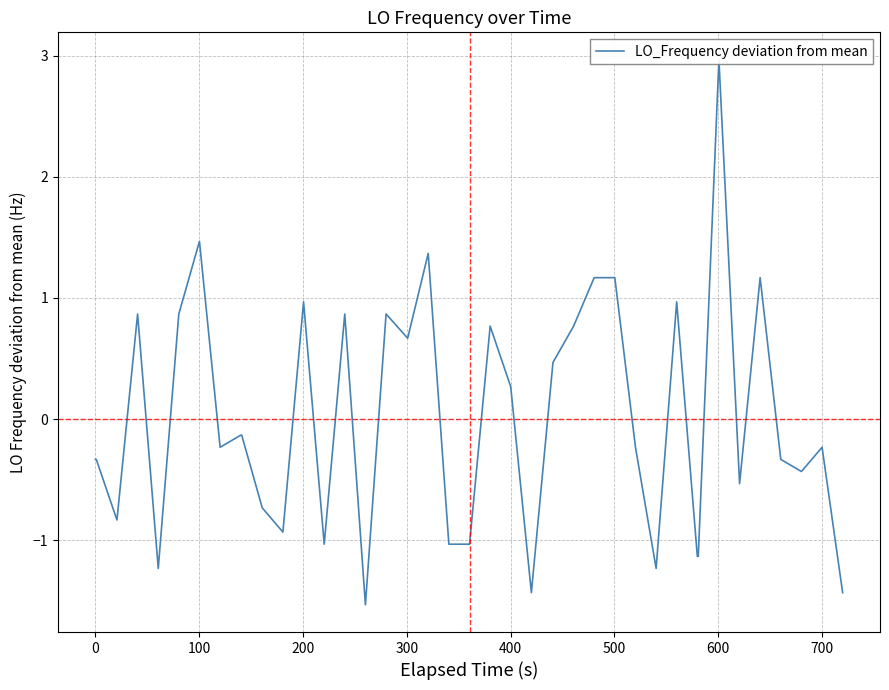

Does the chart have visible grid lines?

Yes